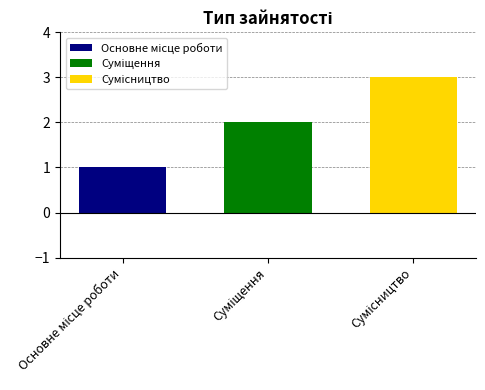

How many categories are shown in the chart?

1